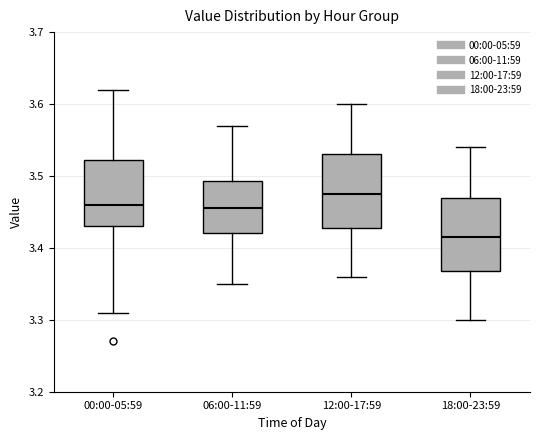

Reading left to right, transcribe this box plot: for each box, give where its median line is, the range the box spans, and where its two whiskers end, as read against the y-axis. The values are not printed on the chart, so give them approximately, as read against the axis.

00:00-05:59: median 3.46, box 3.43 to 3.52, whiskers 3.31 to 3.62
06:00-11:59: median 3.46, box 3.42 to 3.49, whiskers 3.35 to 3.57
12:00-17:59: median 3.48, box 3.43 to 3.53, whiskers 3.36 to 3.60
18:00-23:59: median 3.42, box 3.37 to 3.47, whiskers 3.30 to 3.54